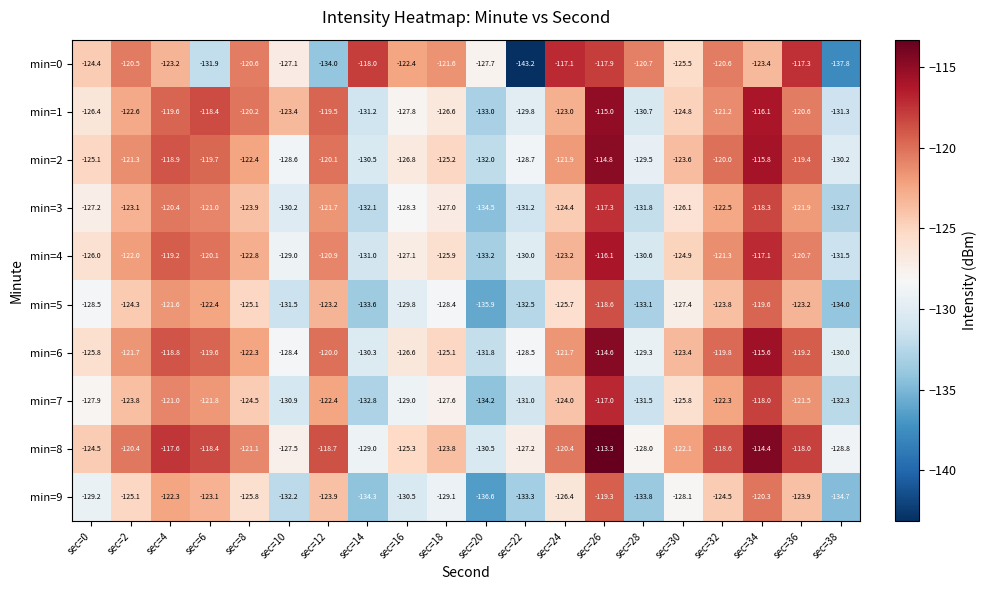

At which category is the sum across all series the highest?

sec=26